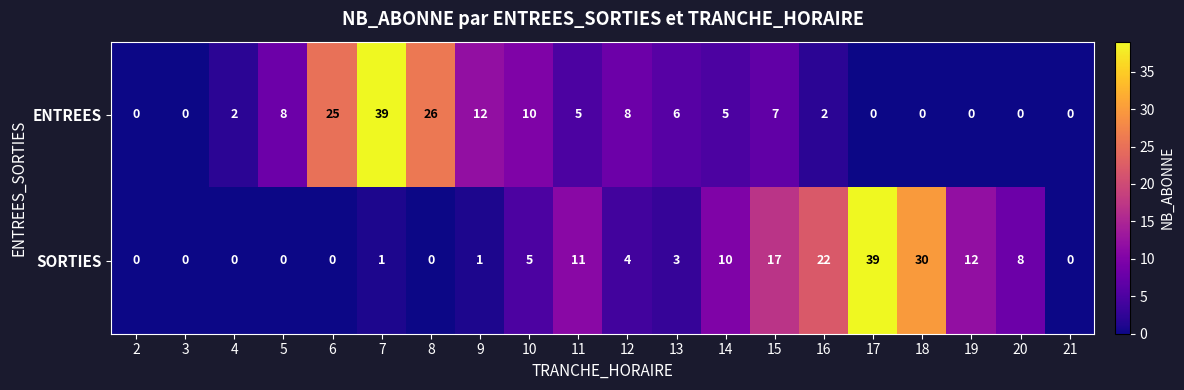

What is the highest value of the SORTIES series?

39